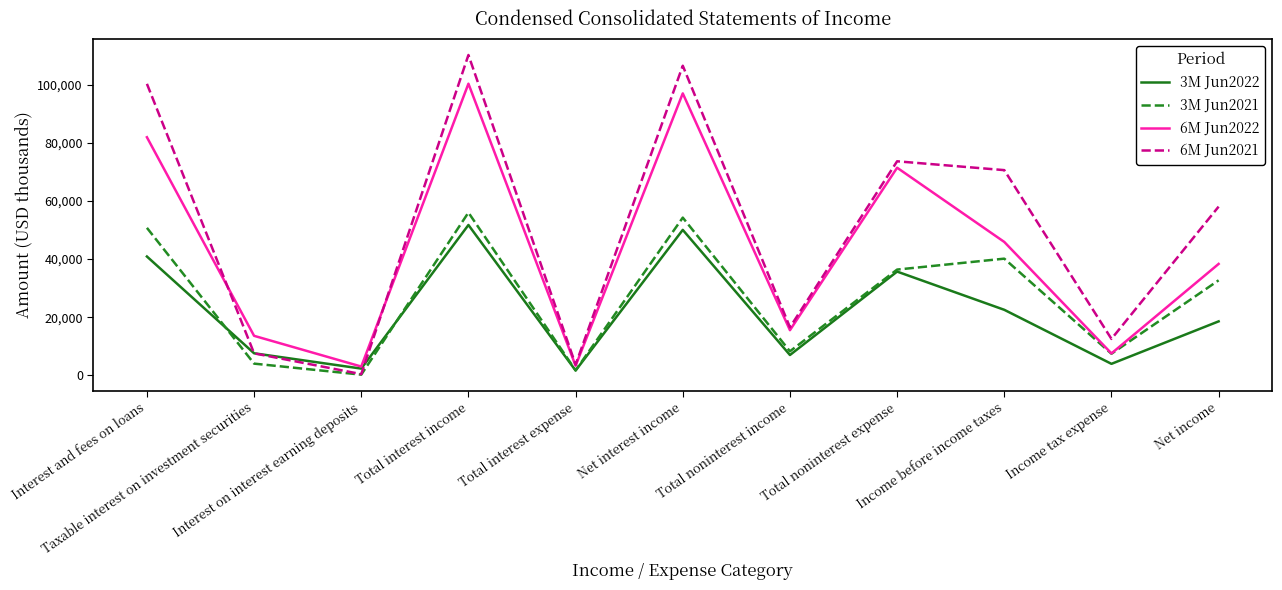

Which series has the largest total across all categories?

6M Jun2021